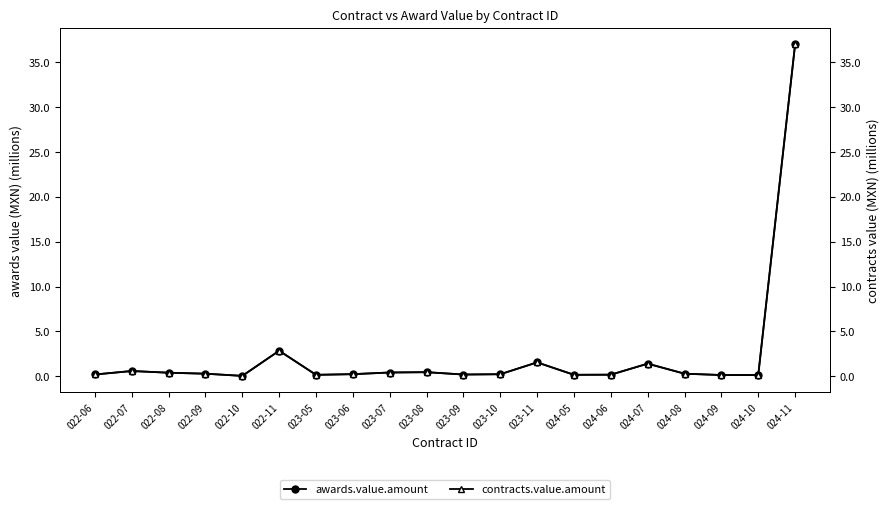

Which category has the highest value in the contracts.value.amount series?

024-11